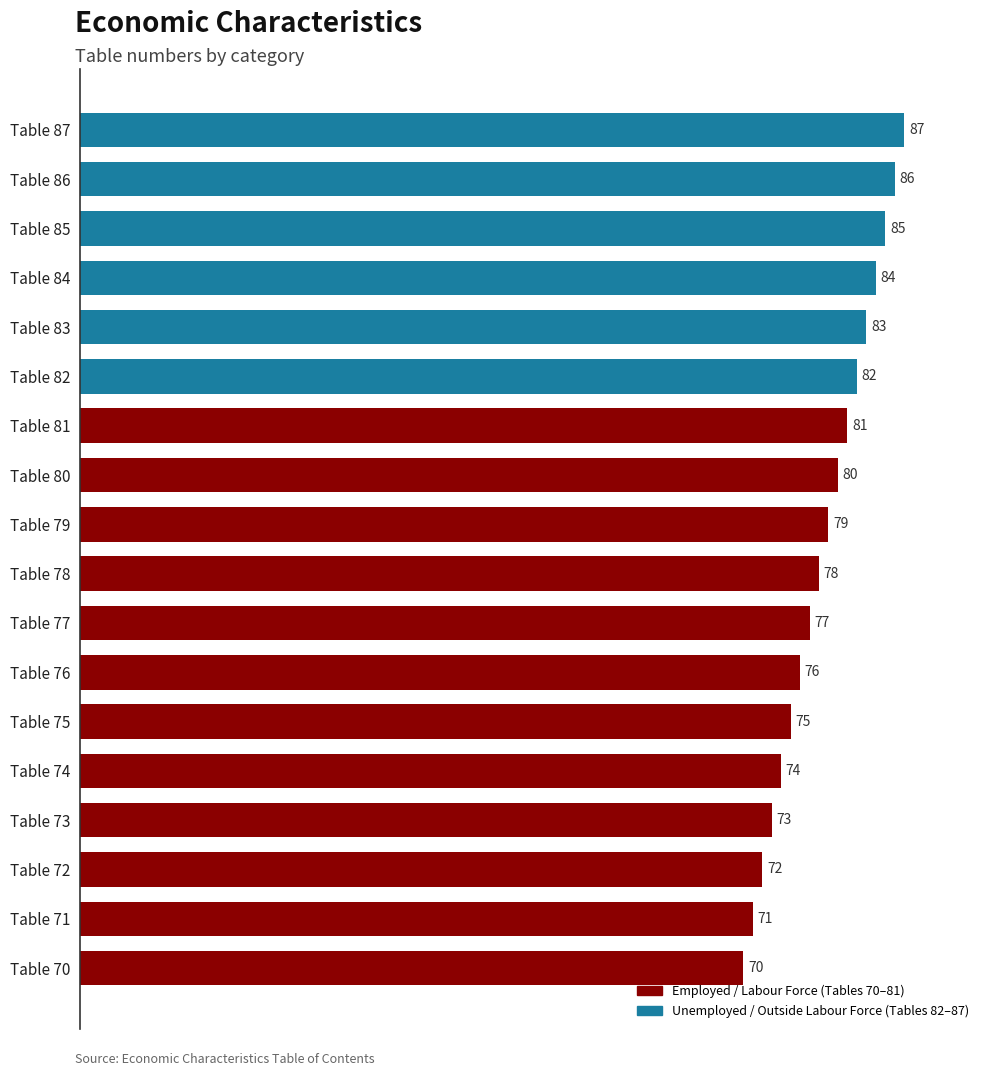

What is the greatest value displayed?

87